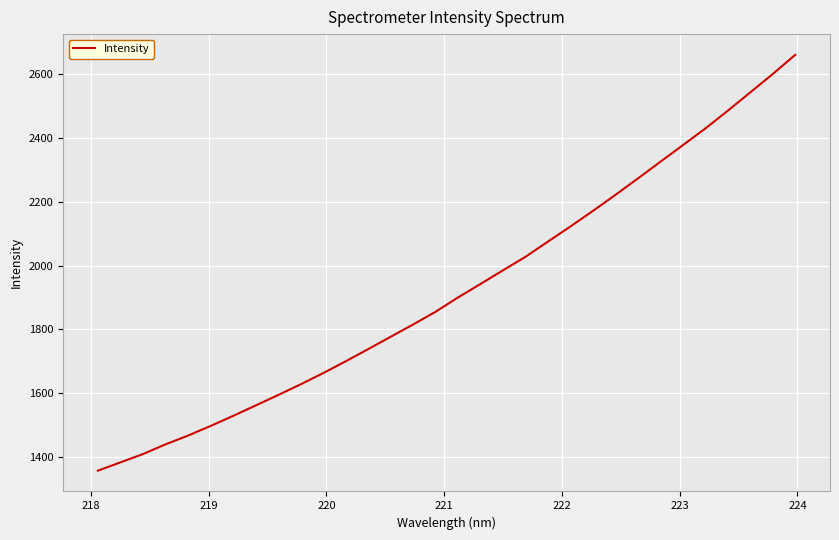

What is the minimum value shown in the chart?

1357.0